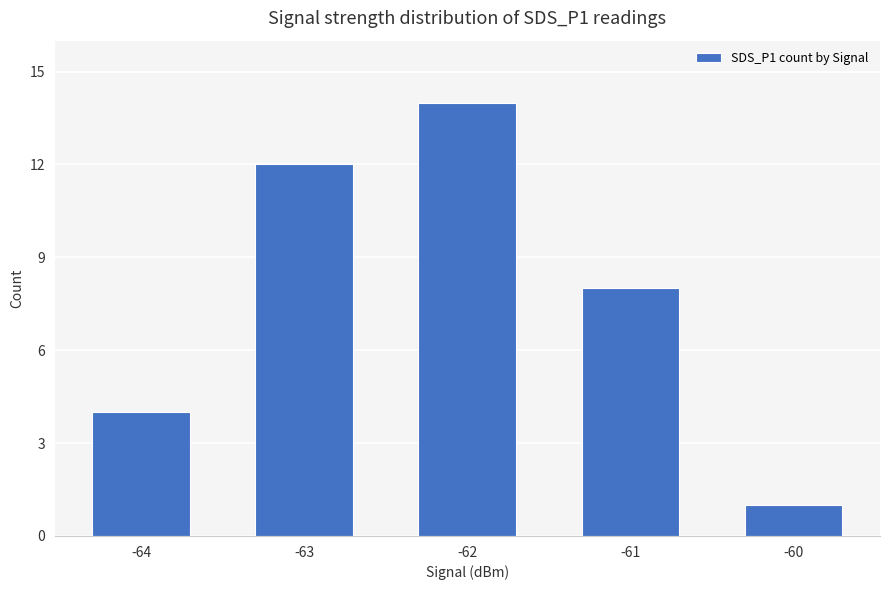

Reading right to left, extract all data points from this chart.

-60=1	-61=8	-62=14	-63=12	-64=4